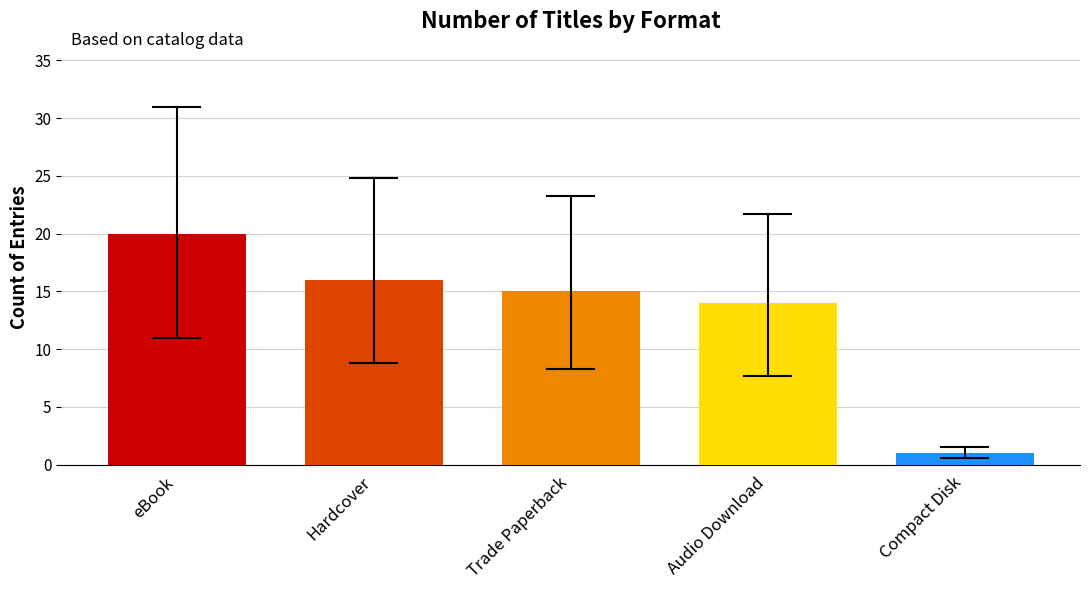

What is the label of the 4th bar from the right?

Hardcover